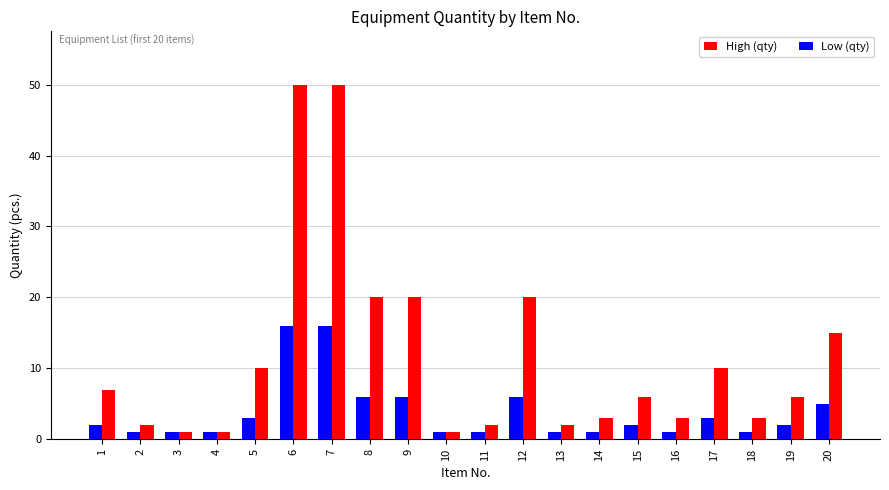

Is the value of High (qty) at 7 greater than the value of Low (qty) at 8?

Yes